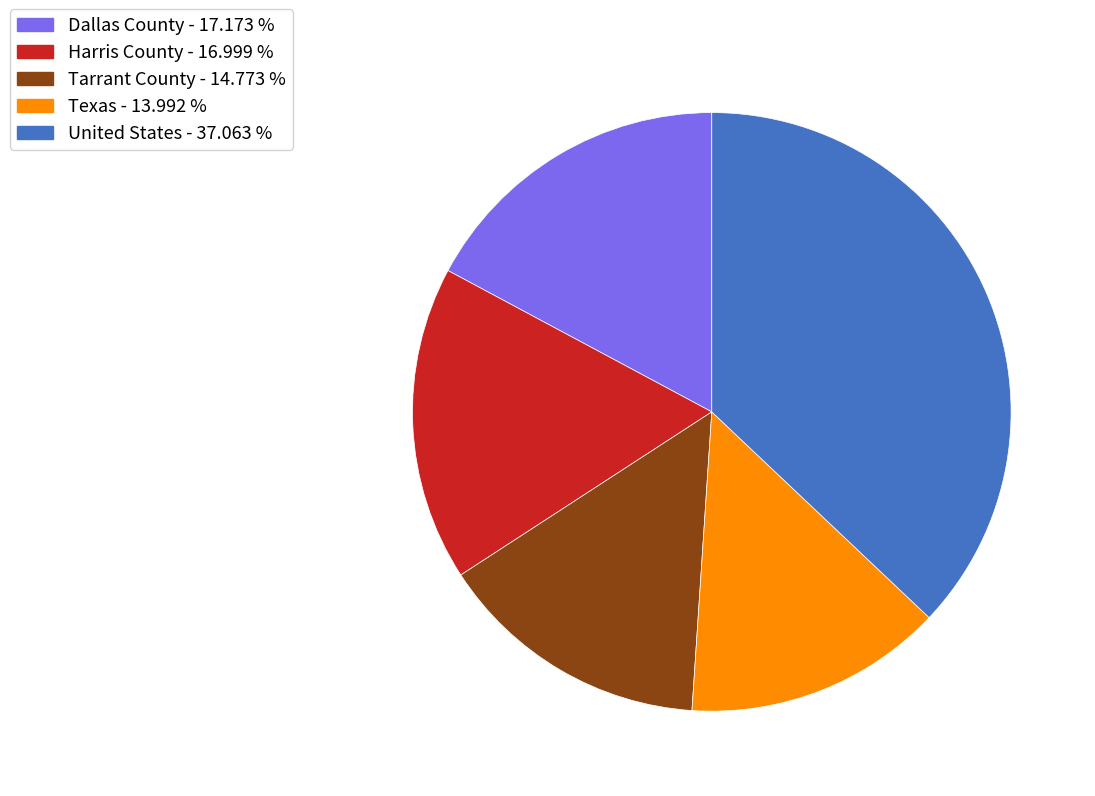

Which has a higher value, Harris County - 16.999 % or Tarrant County - 14.773 %?

Harris County - 16.999 %